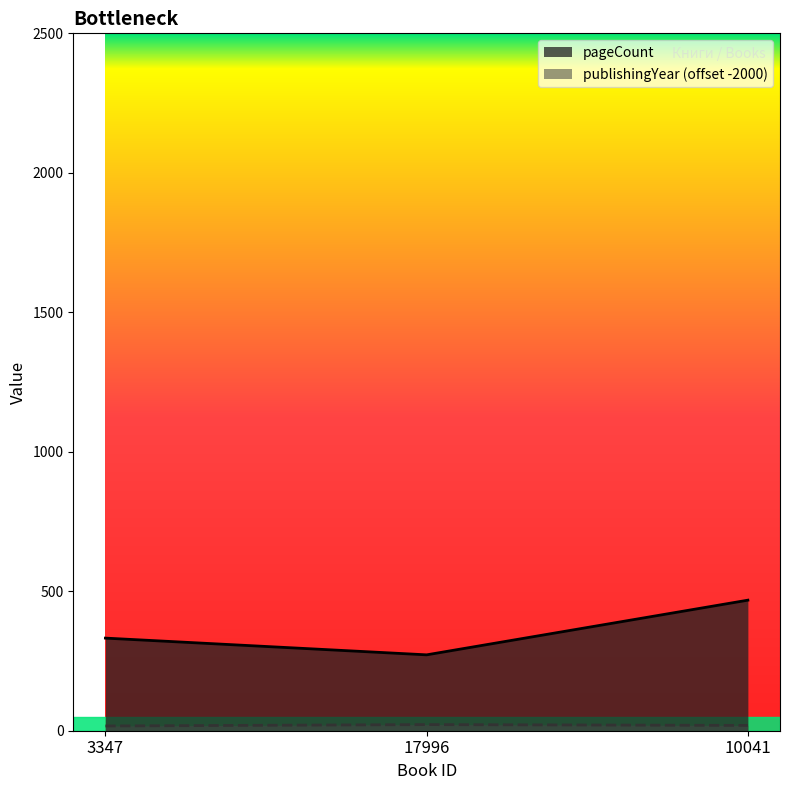

Which series changed the most between 3347 and 10041?

pageCount